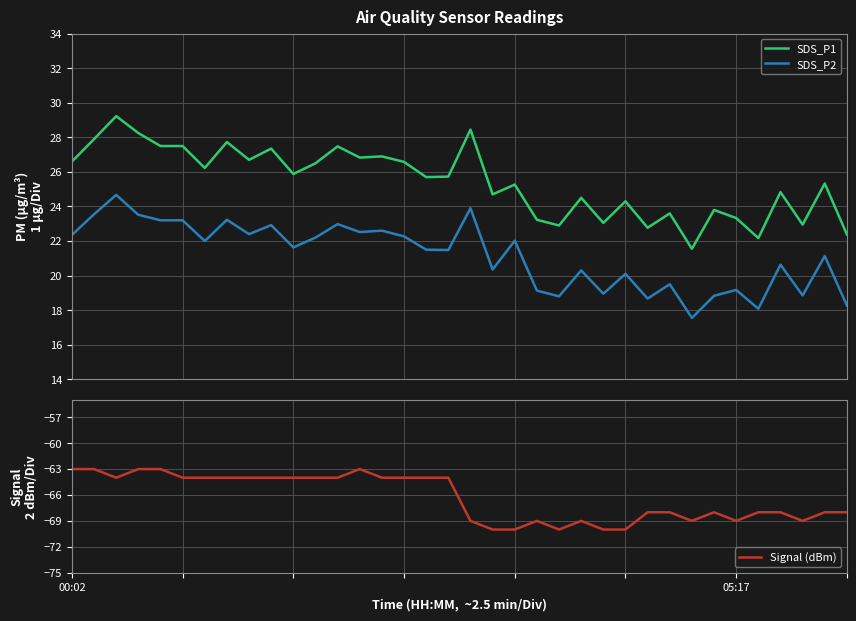

True or false: Signal (dBm) has a value of -83.4 at 4.

False